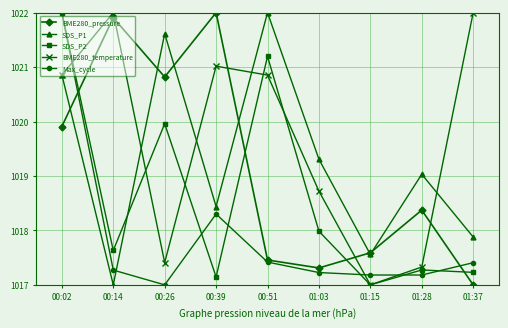

What is the sum of all SDS_P1 values?

9173.7